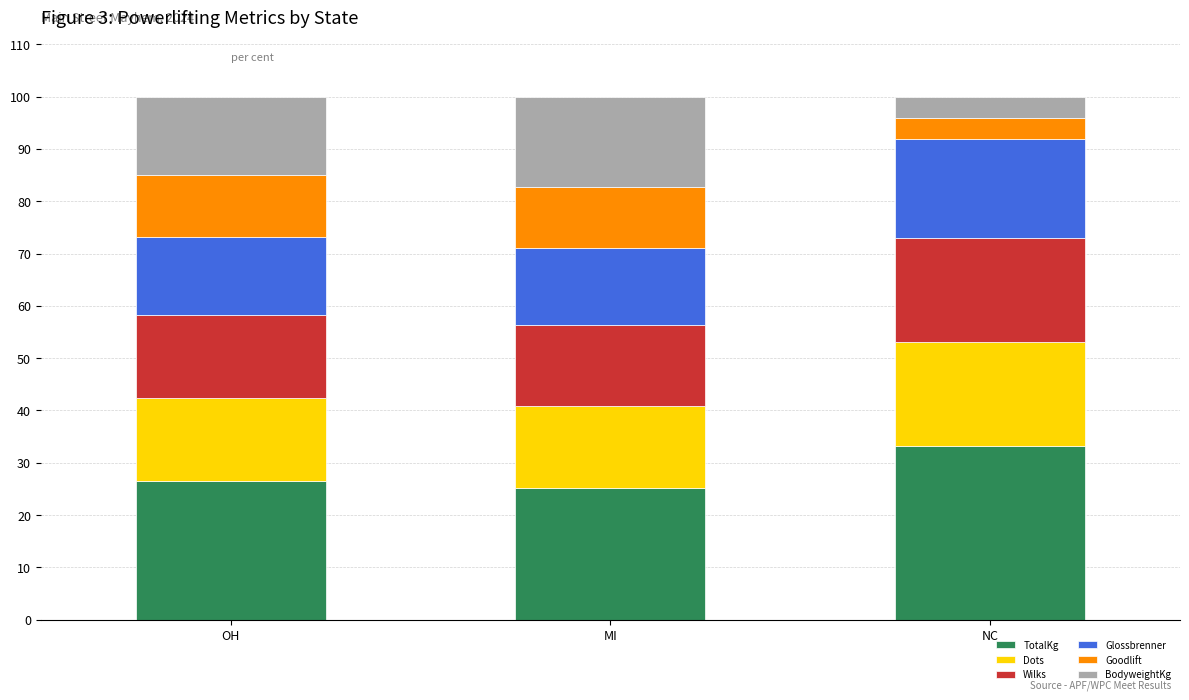

Which category has the highest value in the TotalKg series?

NC